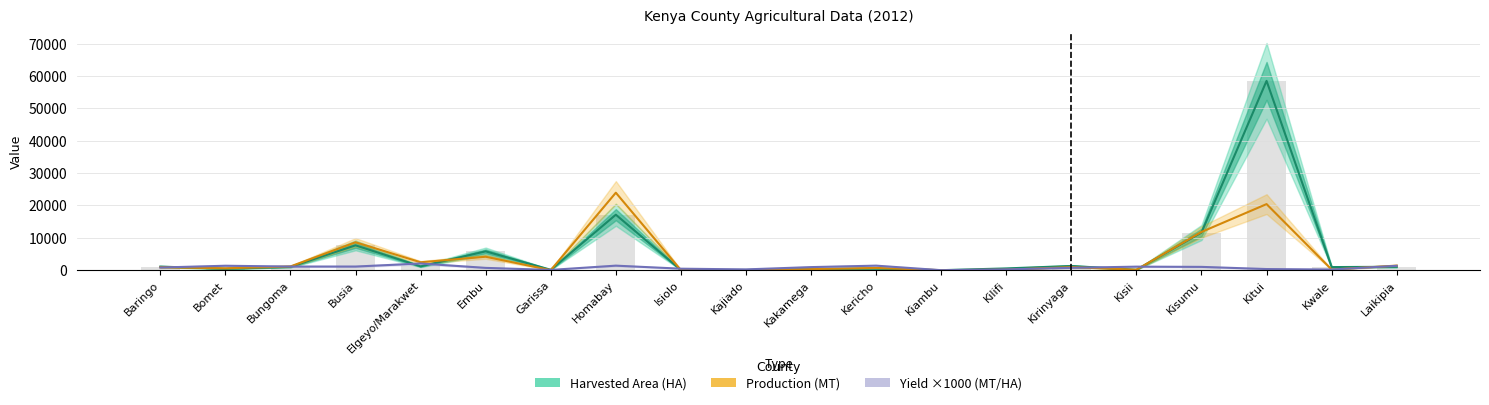

What is the total value across all series at Kwale?

1354